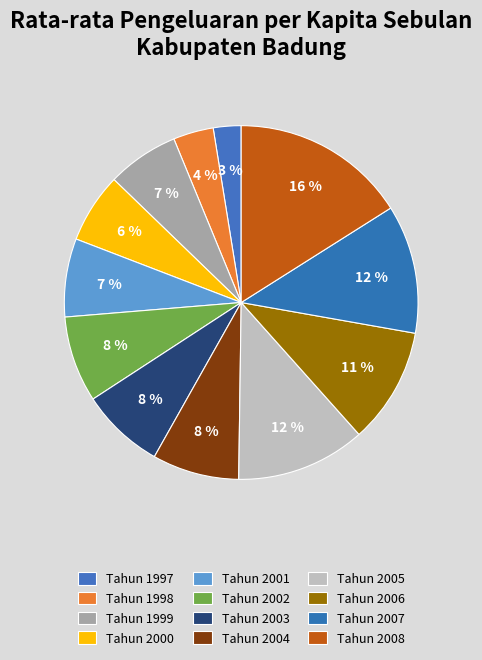

Is it true that Tahun 1999 is 7% of the pie?

True